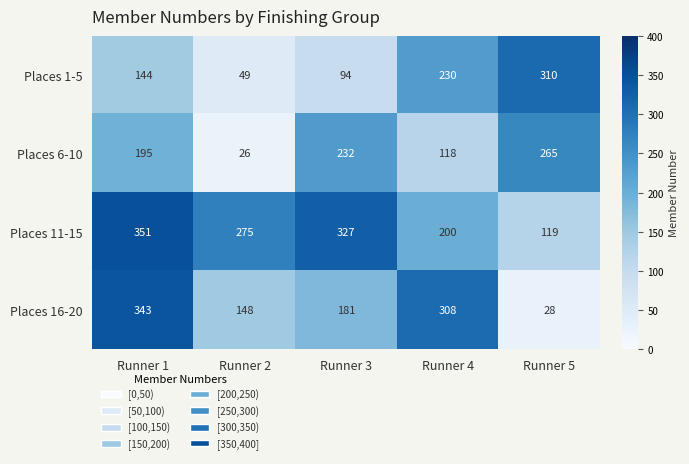

True or false: Places 16-20 has a value of 10 at Runner 5.

False